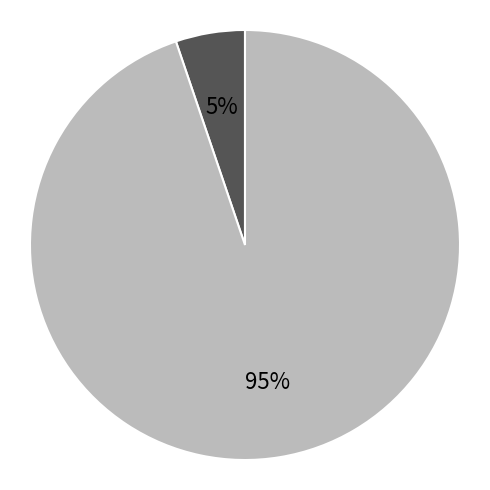

Is there any slice that represents more than half of the pie?

Yes